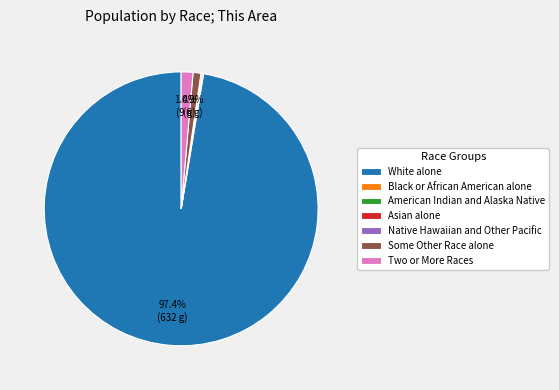

Which slice is the largest?

White alone